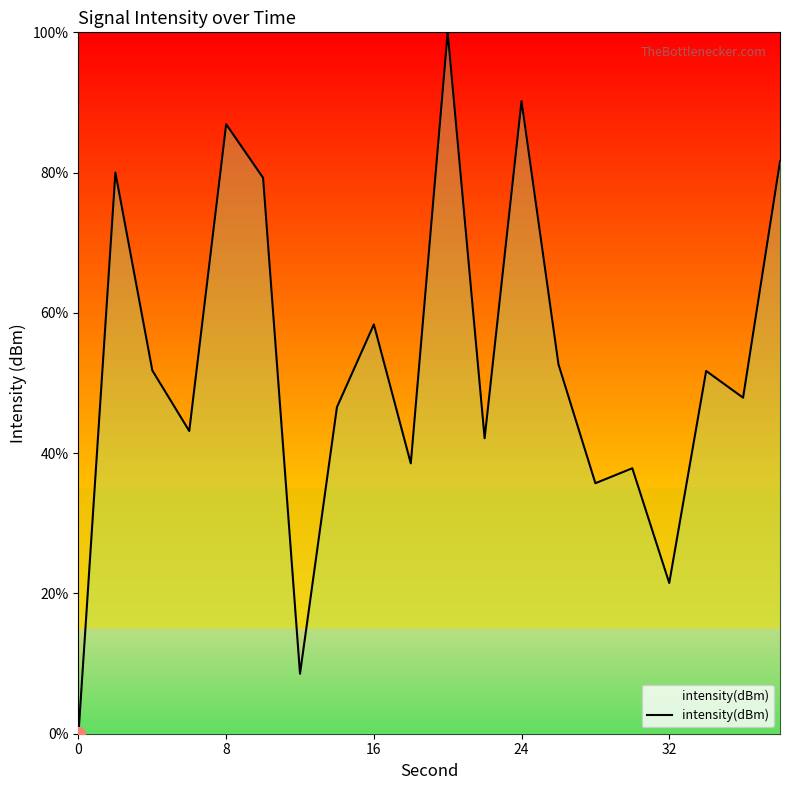

What is the greatest value displayed?

100.0